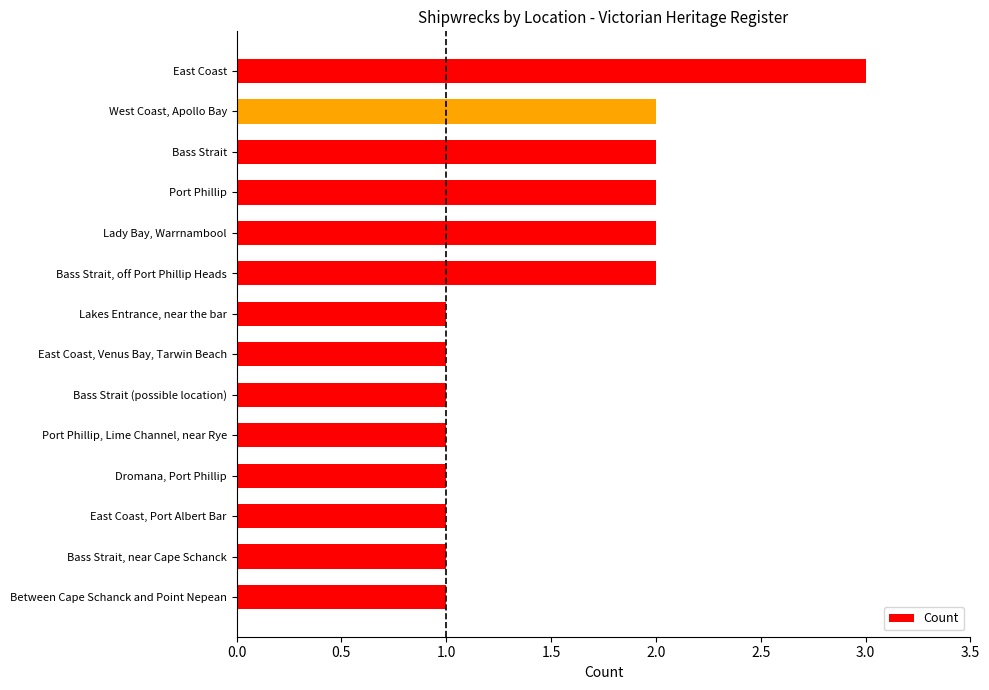

Which has a higher value, East Coast or Bass Strait, near Cape Schanck?

East Coast